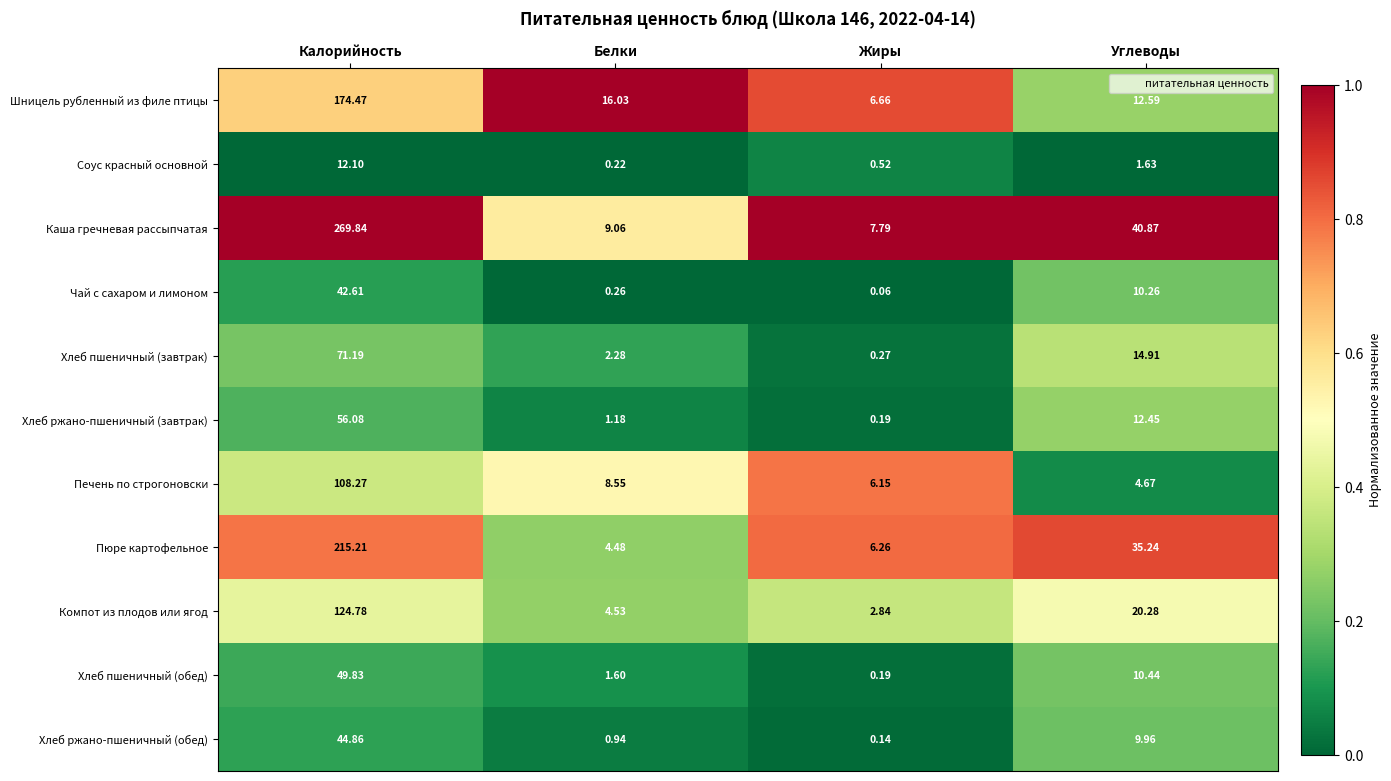

At which label is Хлеб пшеничный (обед) closest to 25?

Углеводы